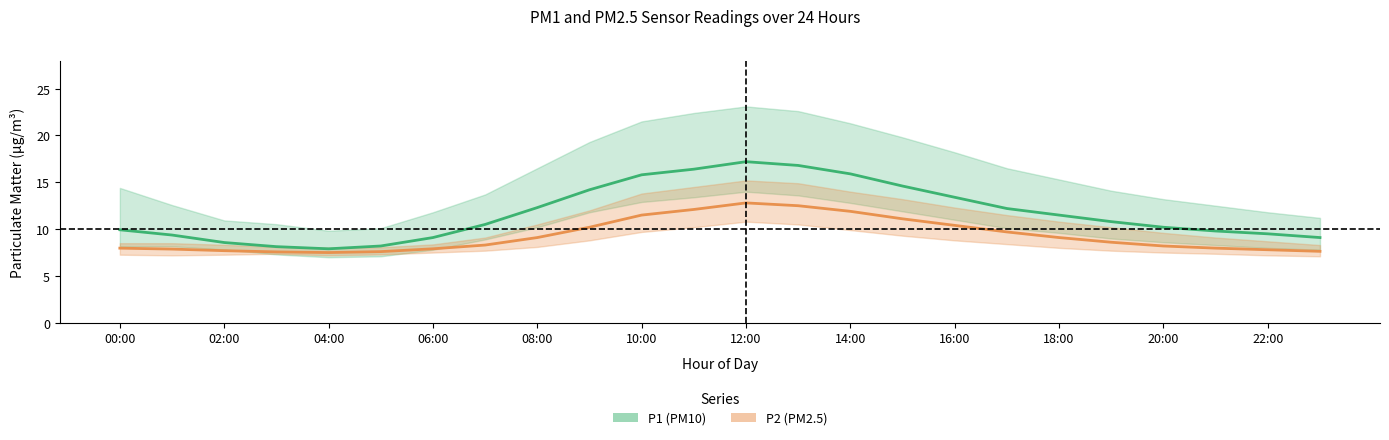

How many data points does each series have?

24